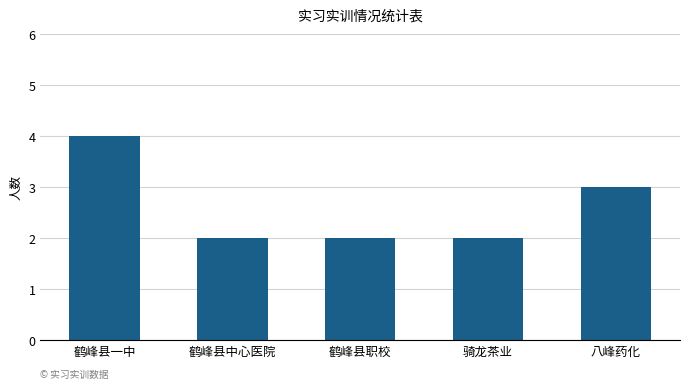

What position from the left is 骑龙茶业?

4